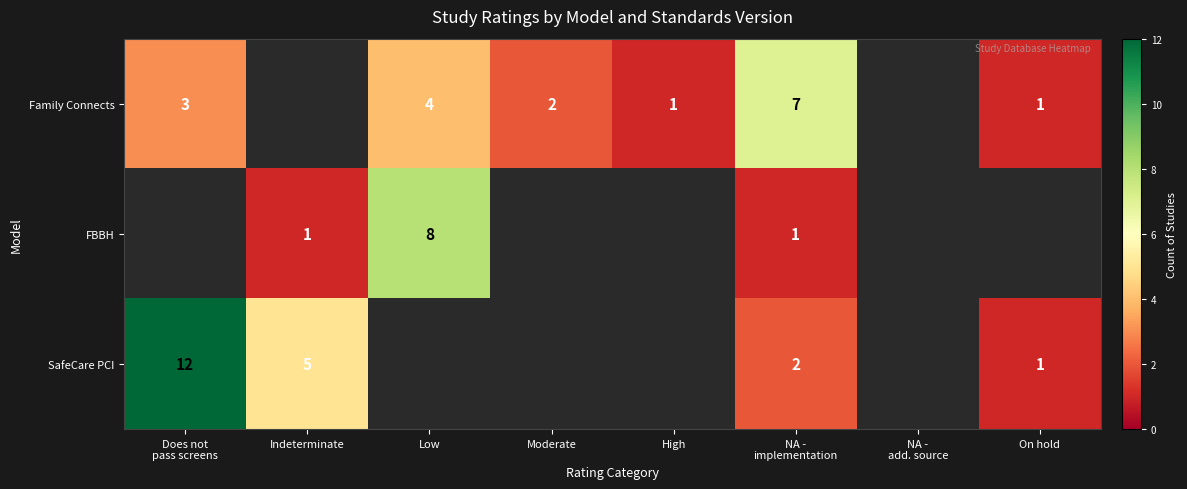

The value of Family Connects at On hold is 1. True or false?

True